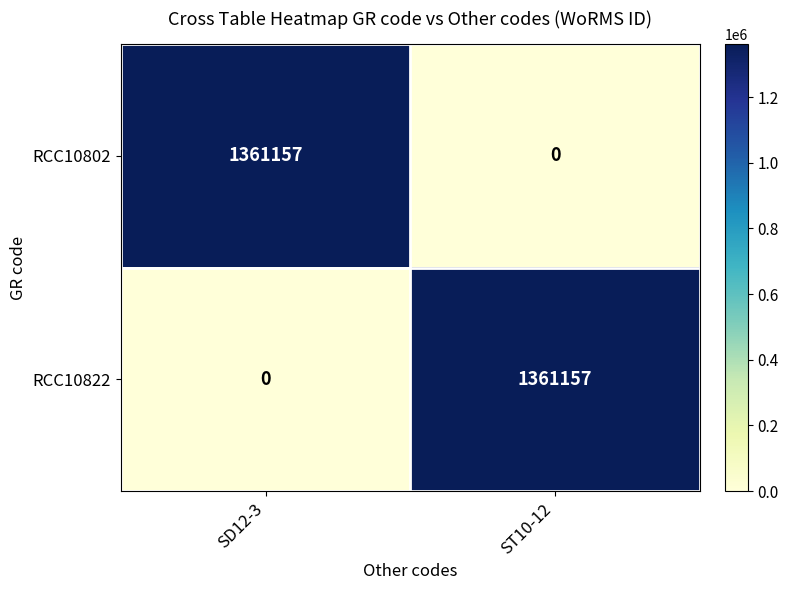

Rank the series at SD12-3 from highest to lowest value.

RCC10802, RCC10822